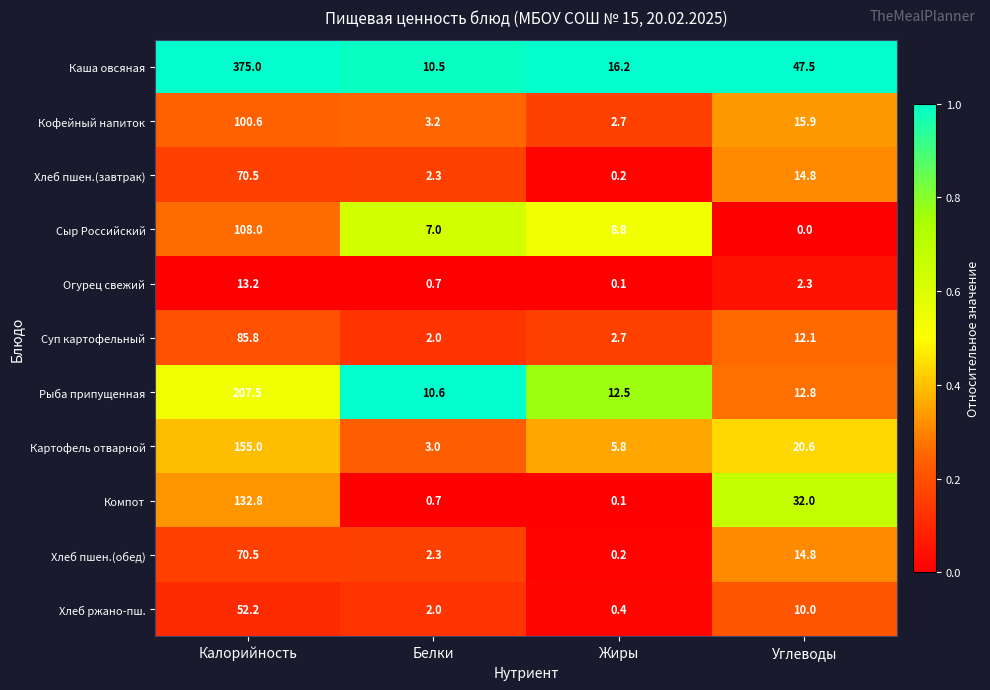

Rank the categories by Каша овсяная value from lowest to highest.

Белки, Жиры, Углеводы, Калорийность